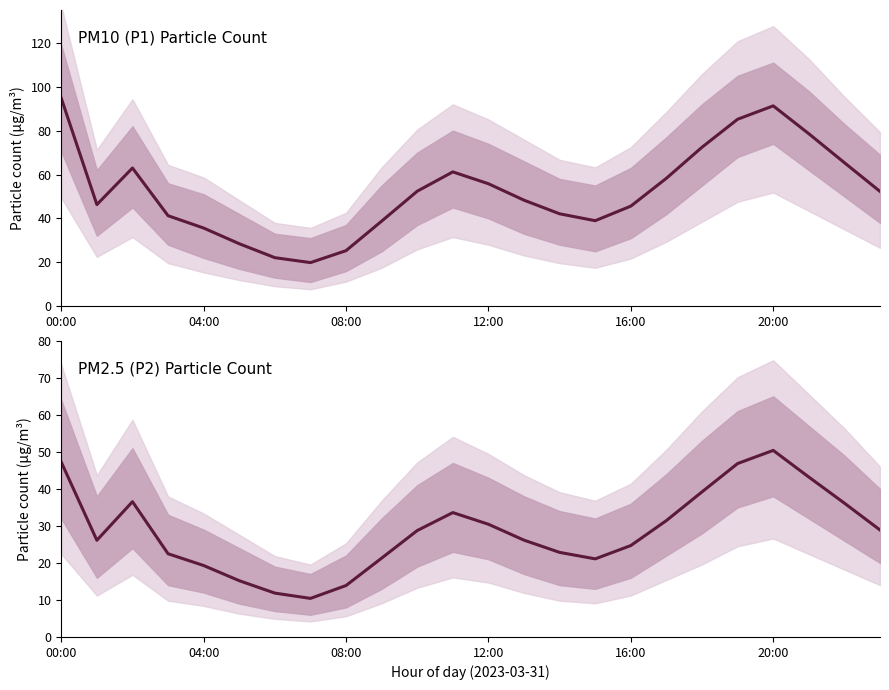

The value of P2 at 08:00 is 21.1. True or false?

False